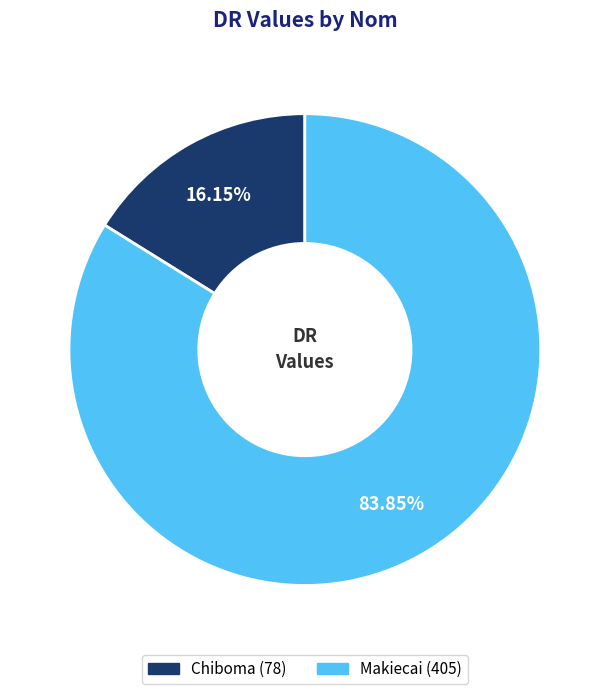

Count the number of slices in the pie.

2